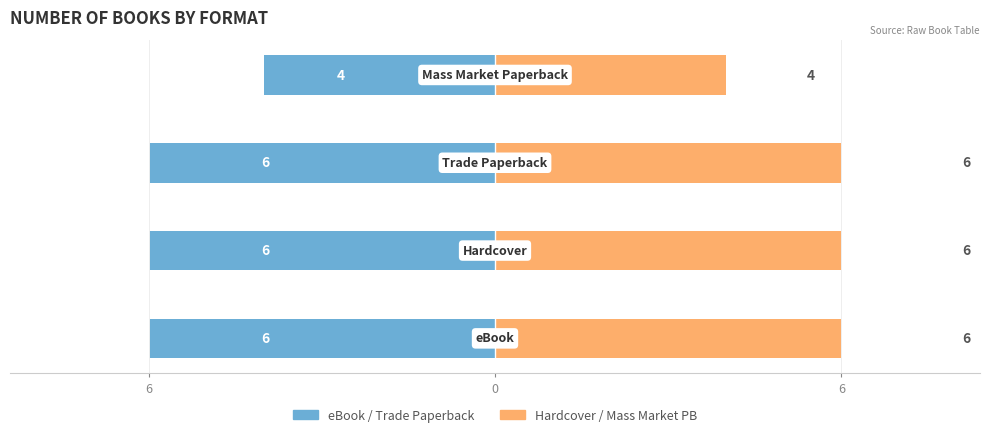

List the series in order of their overall mean, lowest first.

eBook / Trade Paperback, Hardcover / Mass Market Paperback